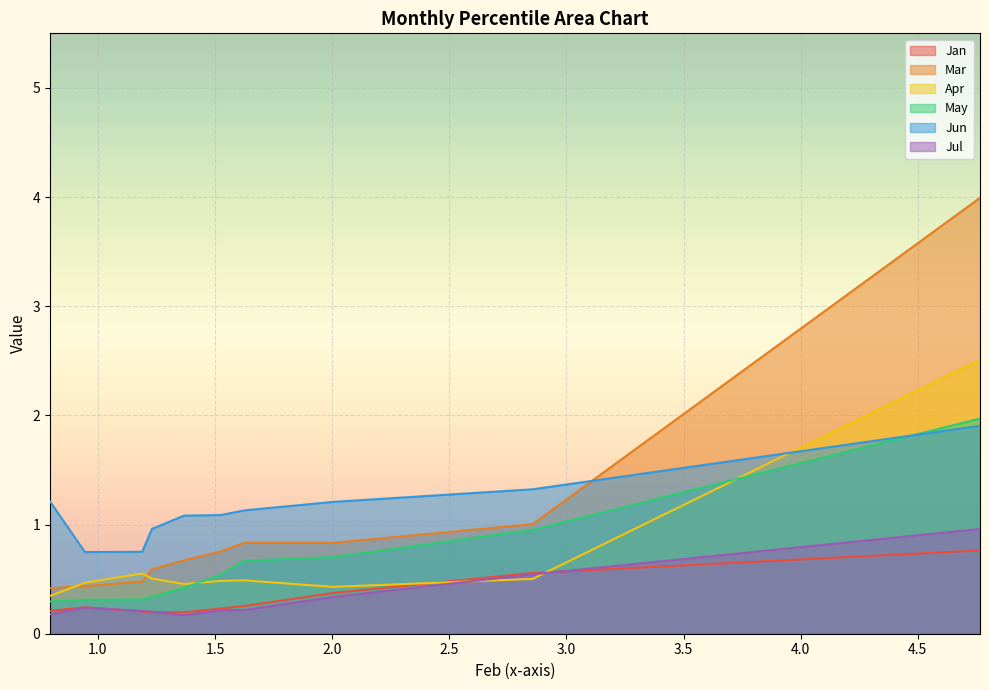

The Jun series shows 1.1 at pct55. True or false?

True